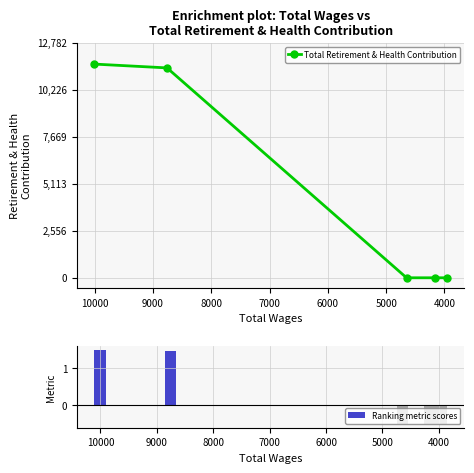

What is the difference between the Ranking metric scores values at 5000 and 3000?

2.0